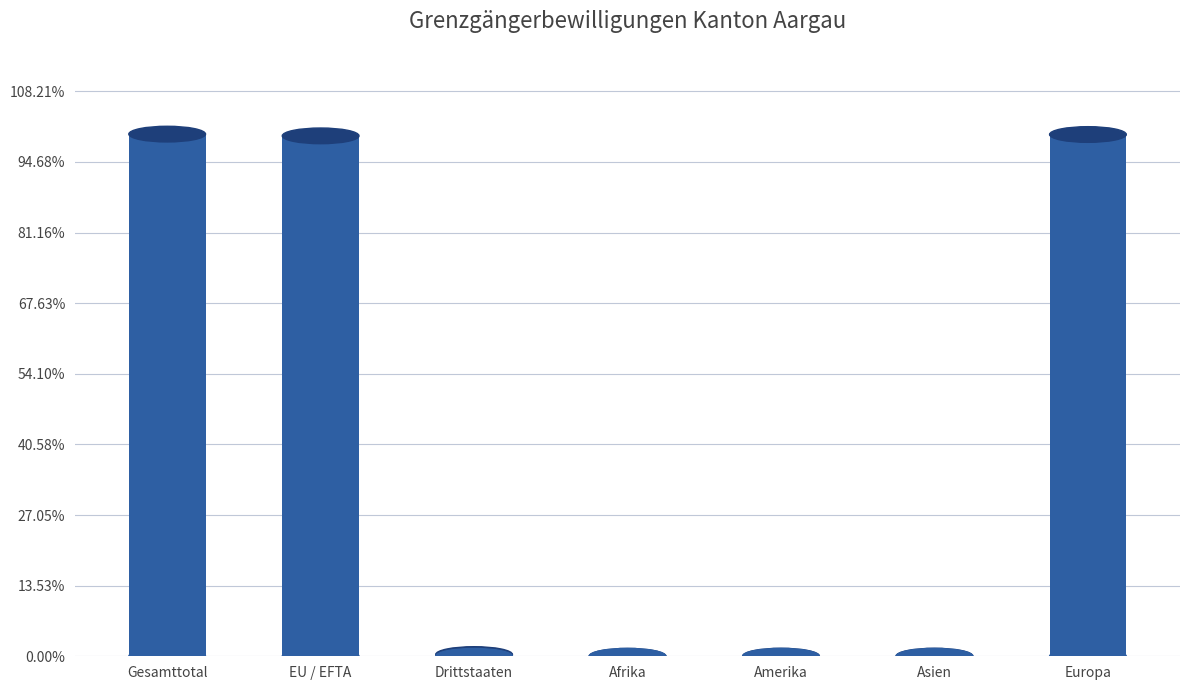

Count the number of categories in the chart.

7